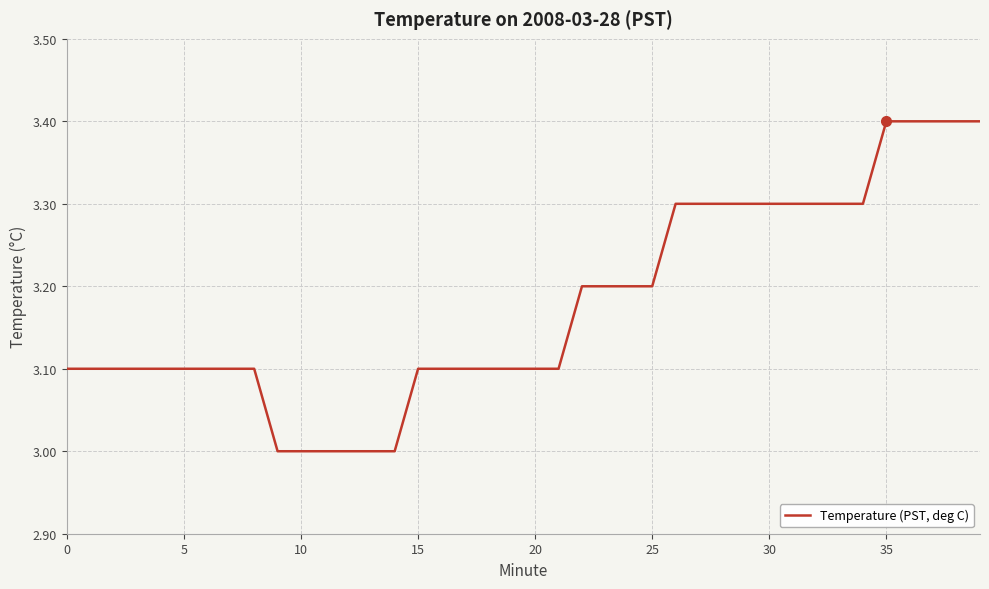

What is the difference between the maximum and minimum values?

0.4